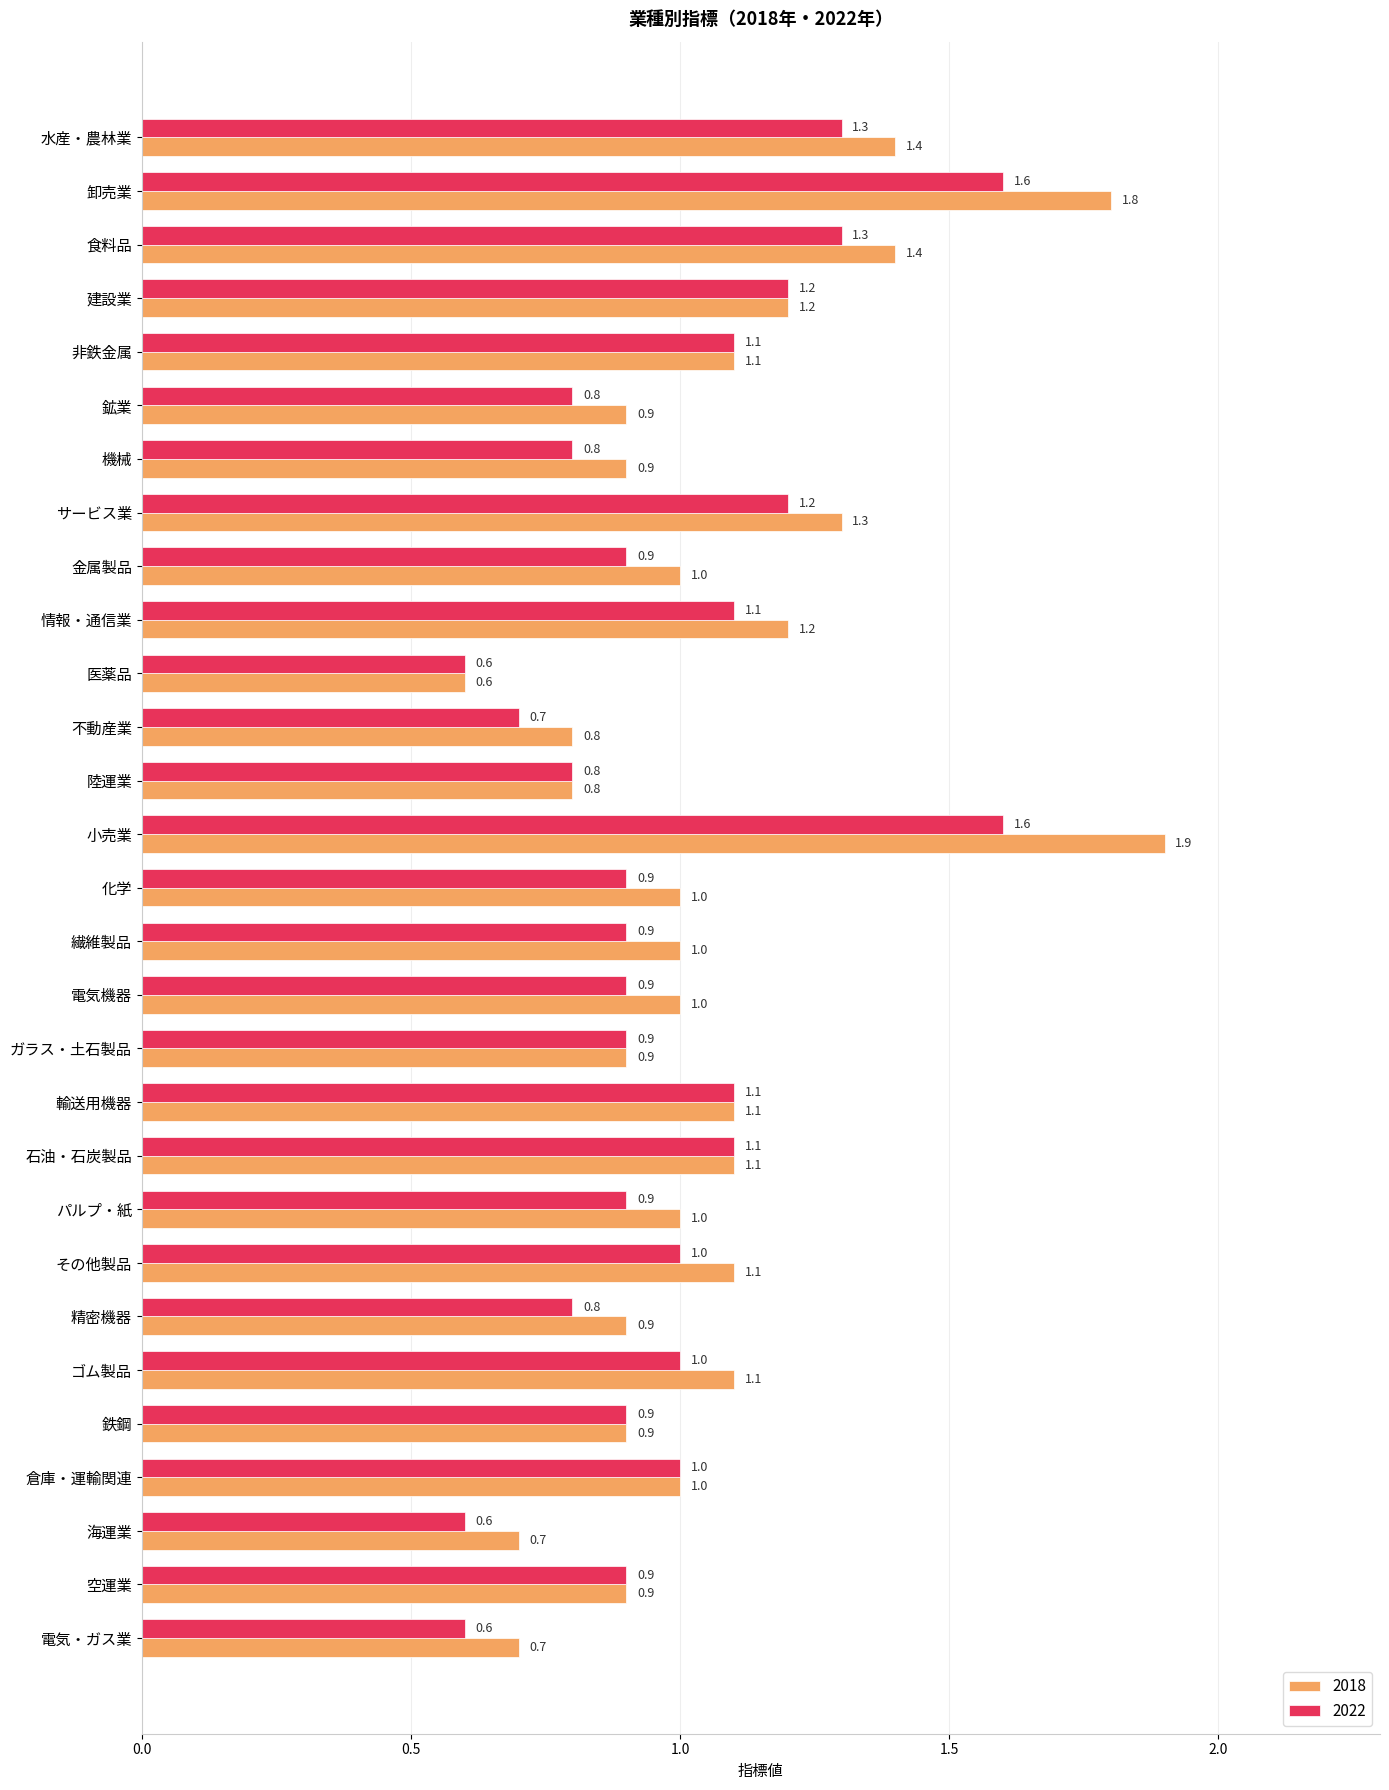

The 2022 series shows 1.2 at サービス業. True or false?

True